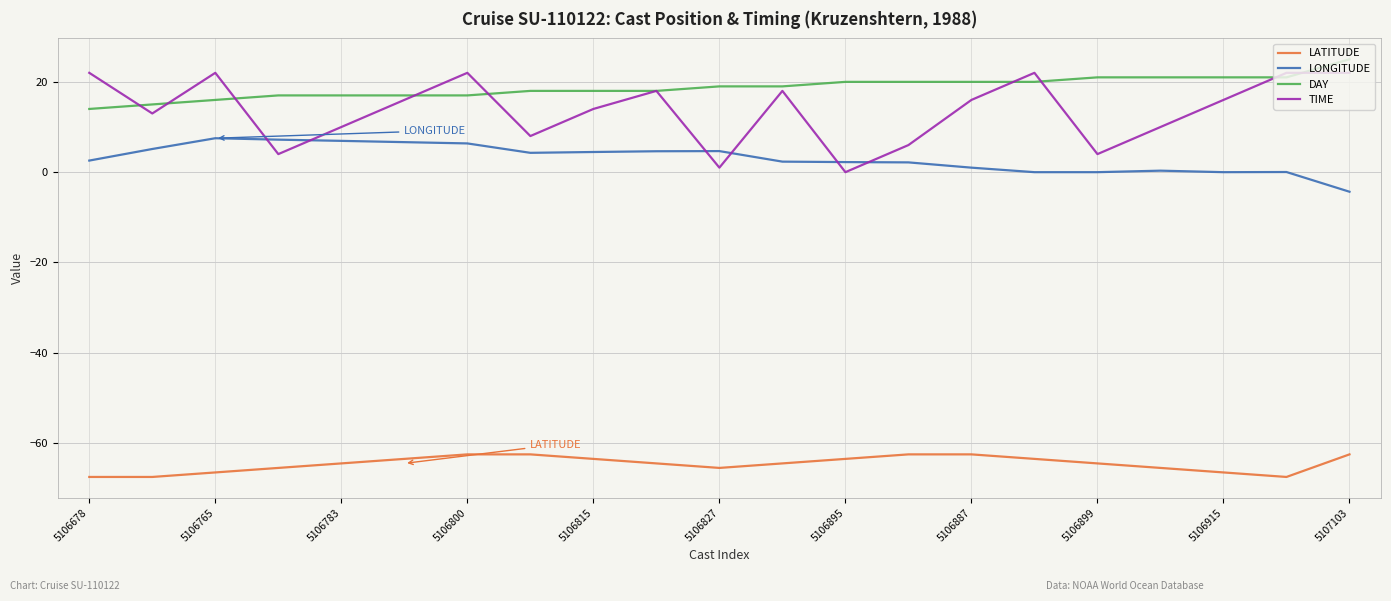

How many series are shown in this chart?

4